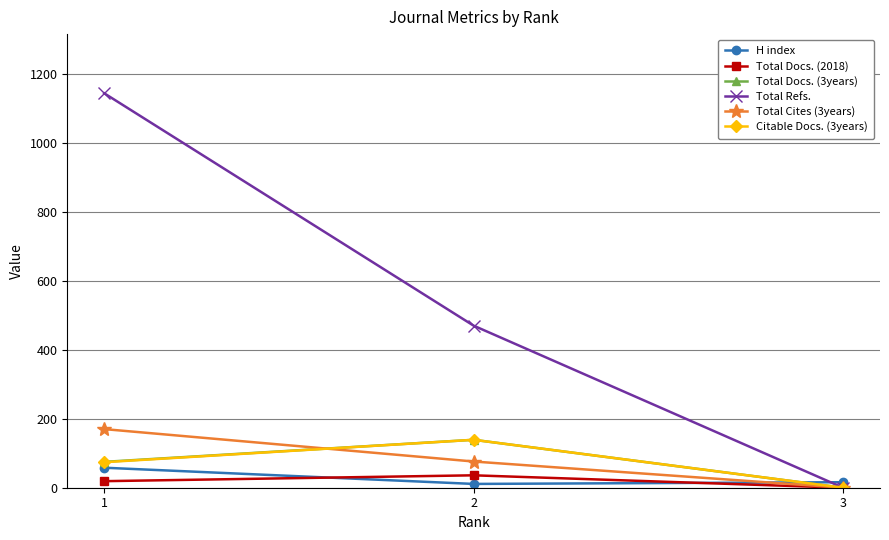

The Total Docs. (2018) series shows 0 at 3. True or false?

True